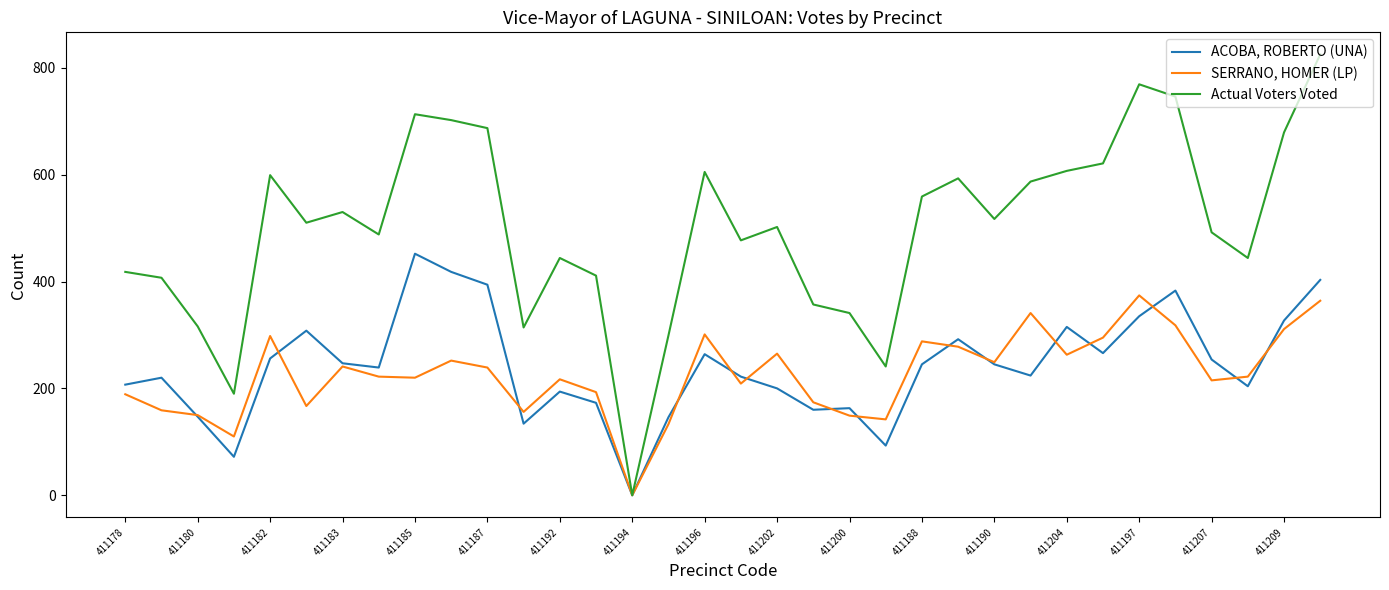

Does the chart have visible grid lines?

No